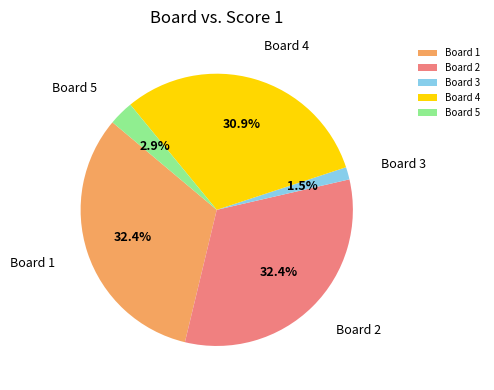

Between Board 5 and Board 1, which is larger?

Board 1